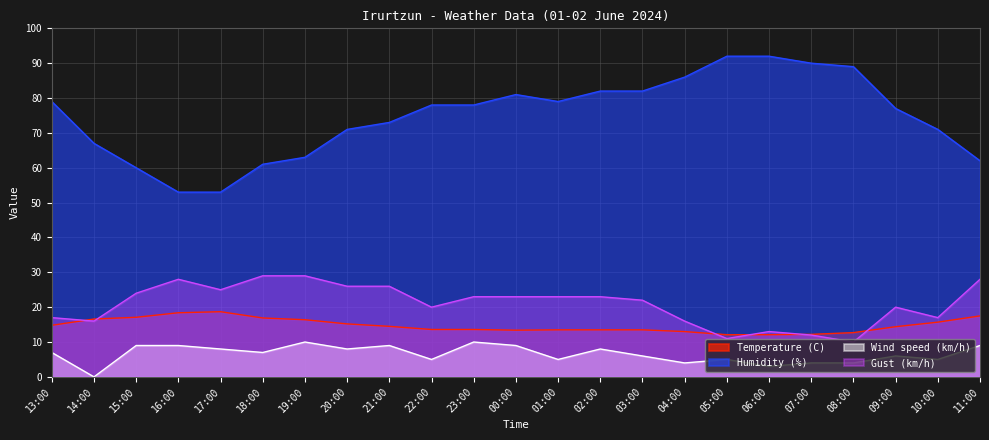

Does the chart have visible grid lines?

Yes